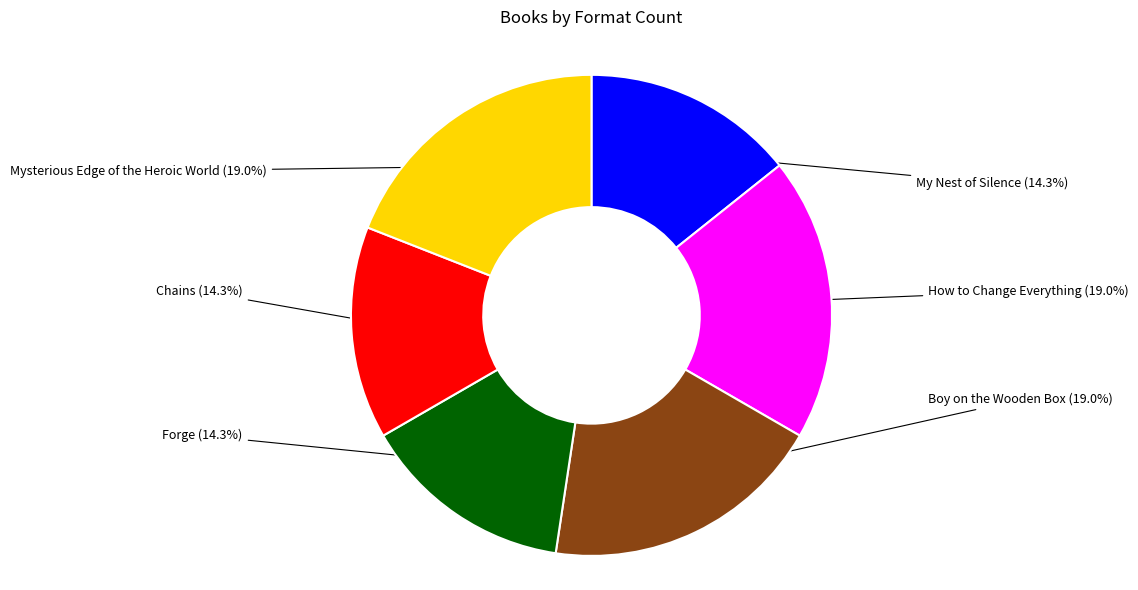

Do Mysterious Edge of the Heroic World and Forge together represent more than half of the pie?

No